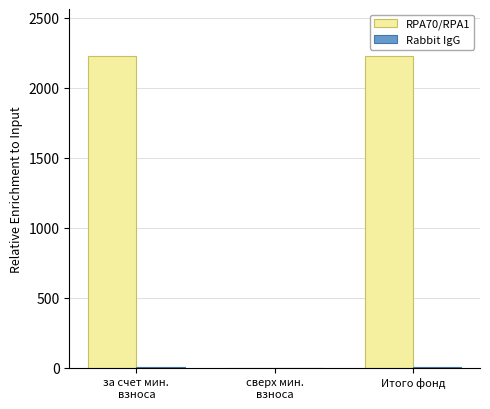

How many groups of bars are there?

3